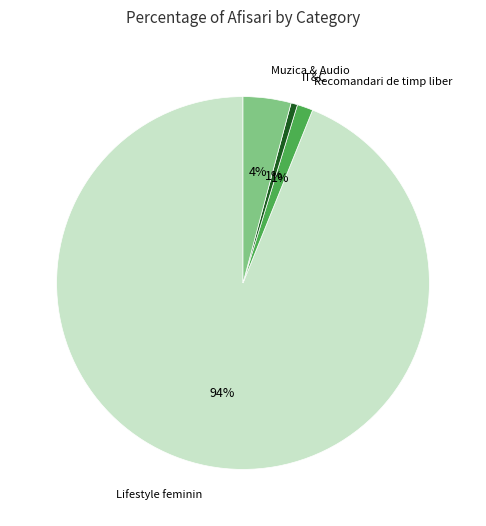

Does any single category account for the majority?

Yes